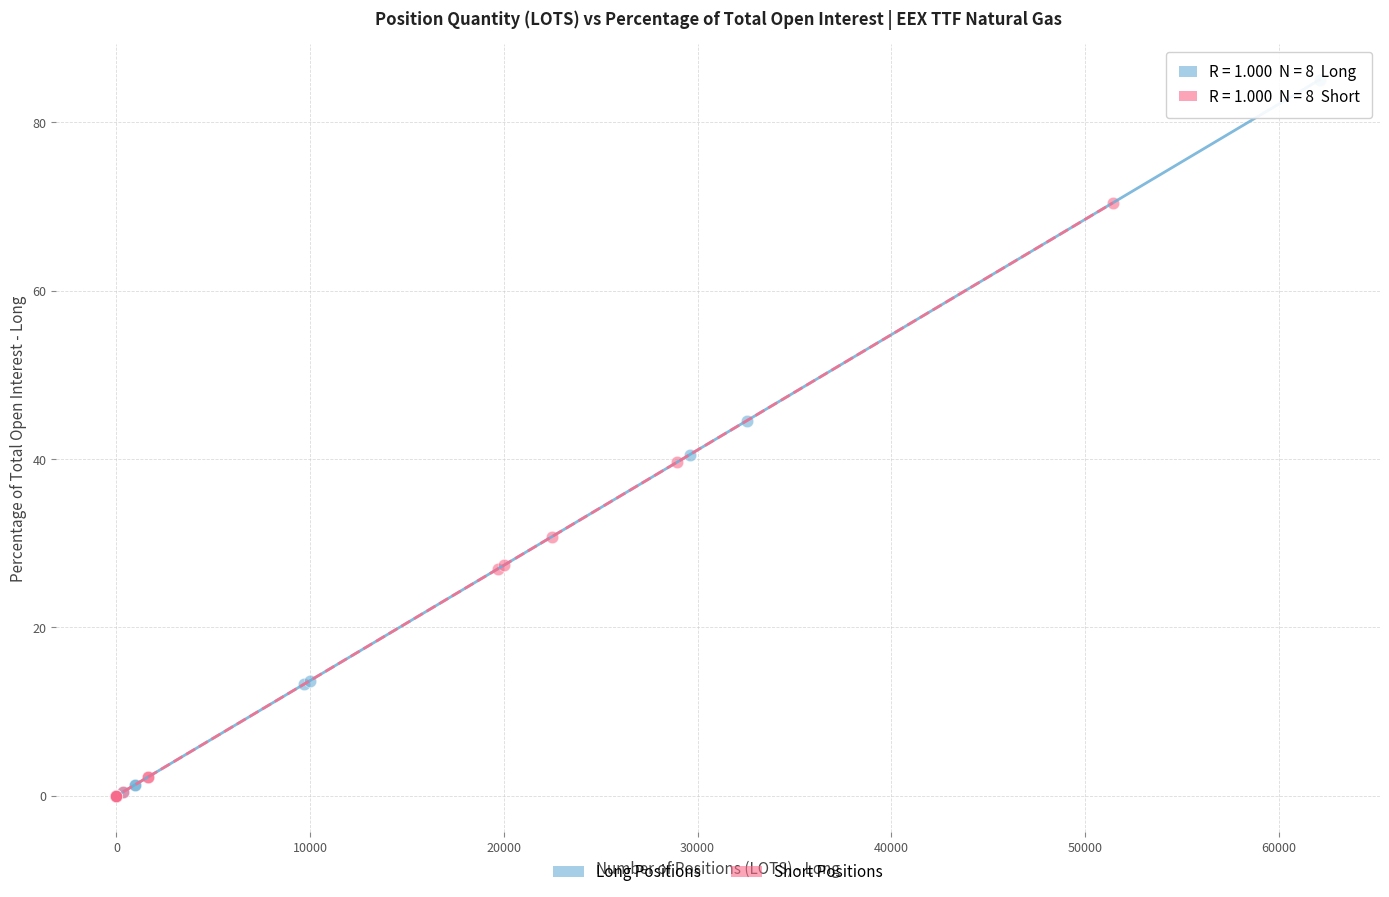

Which series has the widest spread of Y values?

Long Positions